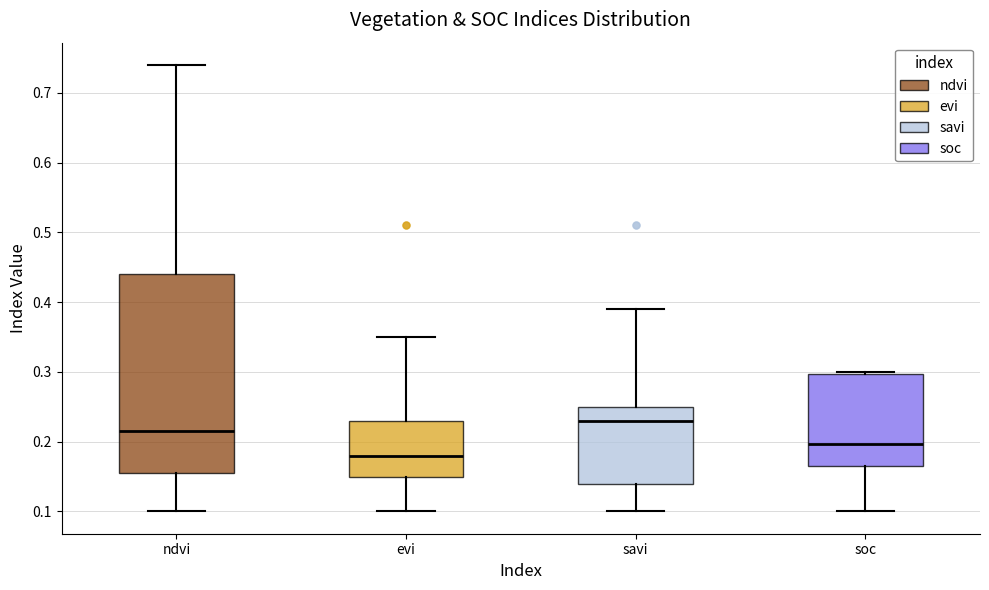

Which box has the highest median line?

savi